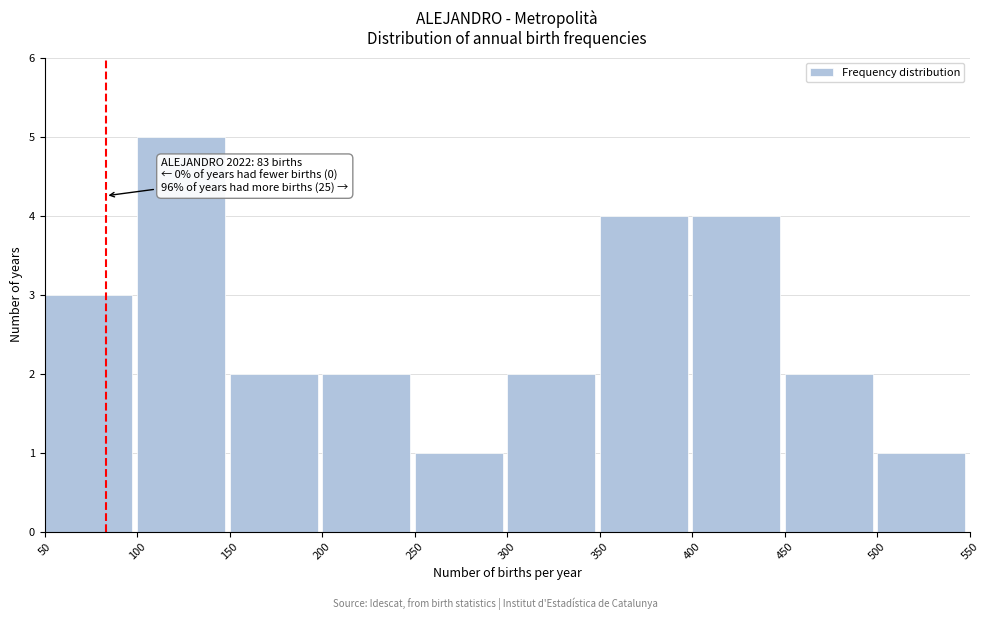

Over which range of the x-axis is the bar tallest?

100 to 150